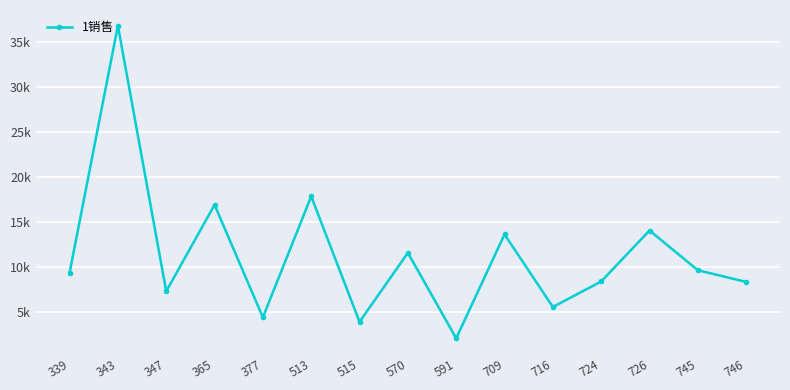

What is the smallest value displayed?

2116.8